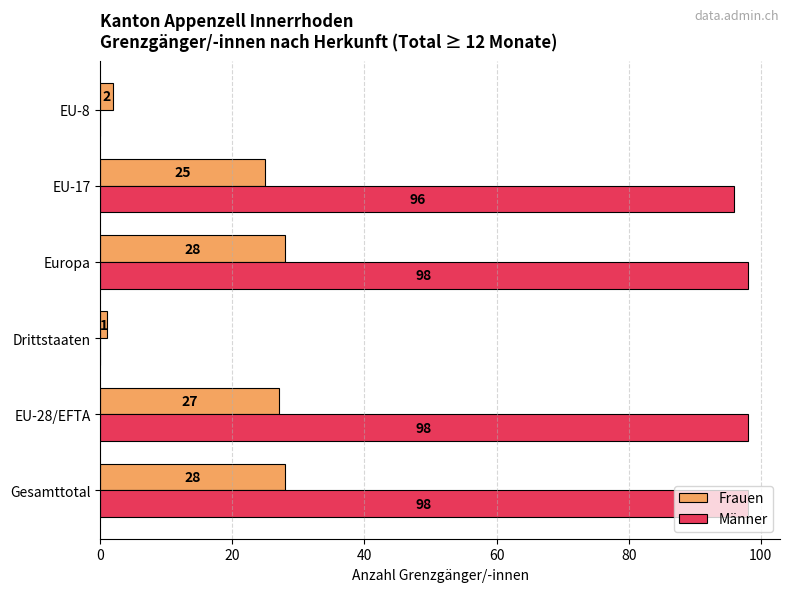

Between Drittstaaten and Europa, which series saw the biggest shift?

Männer